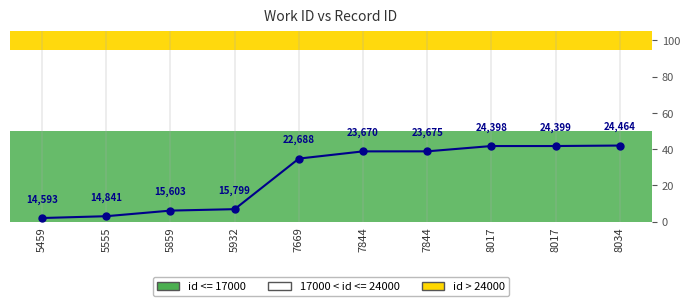

Does the chart have visible grid lines?

Yes